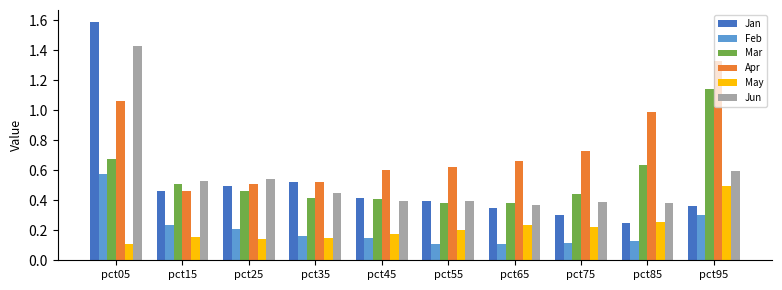

Which series has the largest range (max minus min)?

Jan